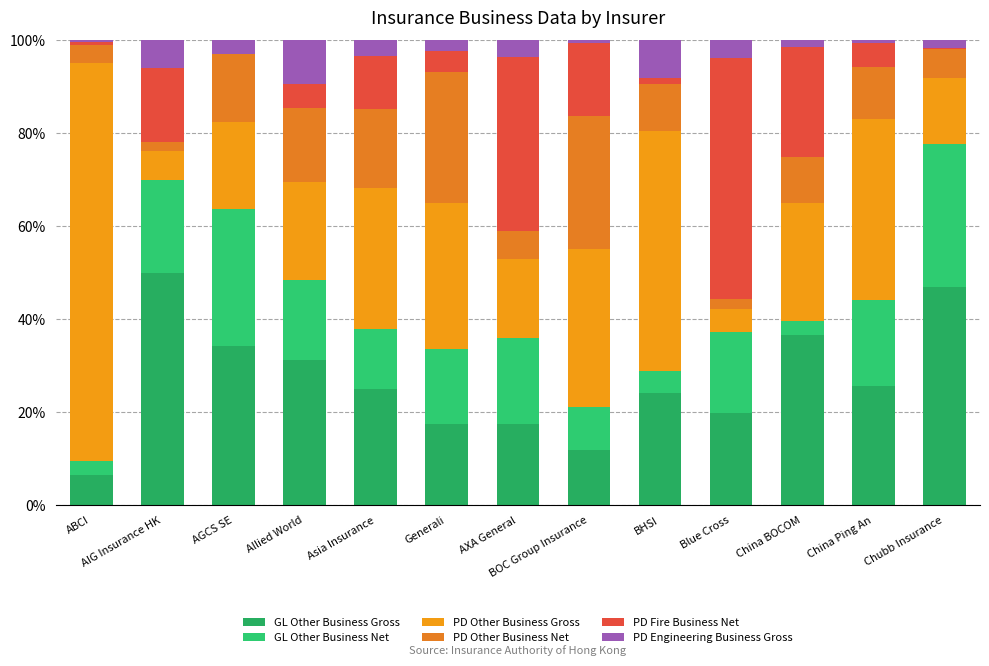

Reading left to right, list all the values displayed in this chart.

GL Other Business Gross: 6.6	50.0	34.2	31.2	24.9	17.5	17.5	11.8	24.1	19.8	36.6	25.7	47.0
GL Other Business Net: 2.9	19.9	29.4	17.4	12.9	16.1	18.4	9.3	4.8	17.4	3.0	18.4	30.8
PD Other Business Gross: 85.7	6.2	18.7	21.0	30.5	31.5	17.1	34.0	51.6	5.1	25.5	38.9	14.1
PD Other Business Net: 3.9	2.0	15.8	16.0	16.9	28.1	5.9	28.6	10.1	2.2	9.9	11.2	6.2
PD Fire Business Net: 0.6	15.9	-1.0	5.2	11.4	4.5	37.5	15.7	1.4	51.7	23.6	5.2	0.3
PD Engineering Business Gross: 0.3	5.9	2.9	9.3	3.4	2.3	3.7	0.6	8.0	3.9	1.4	0.6	1.6